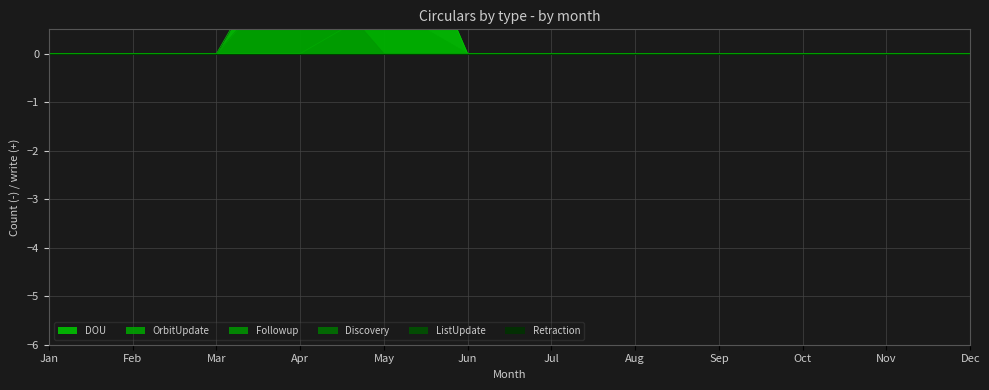

At which label is OrbitUpdate closest to 0?

Jan